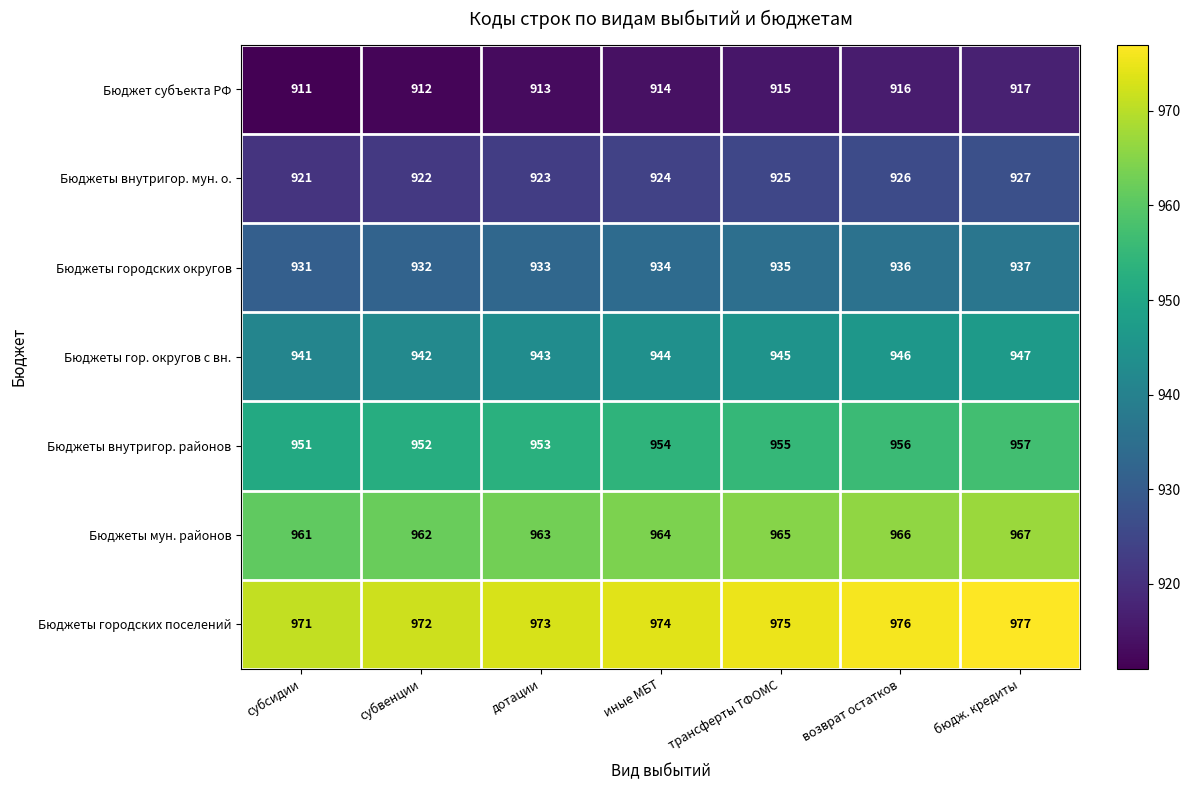

Is it true that Бюджеты внутригор. мун. о. equals 923 at дотации?

True